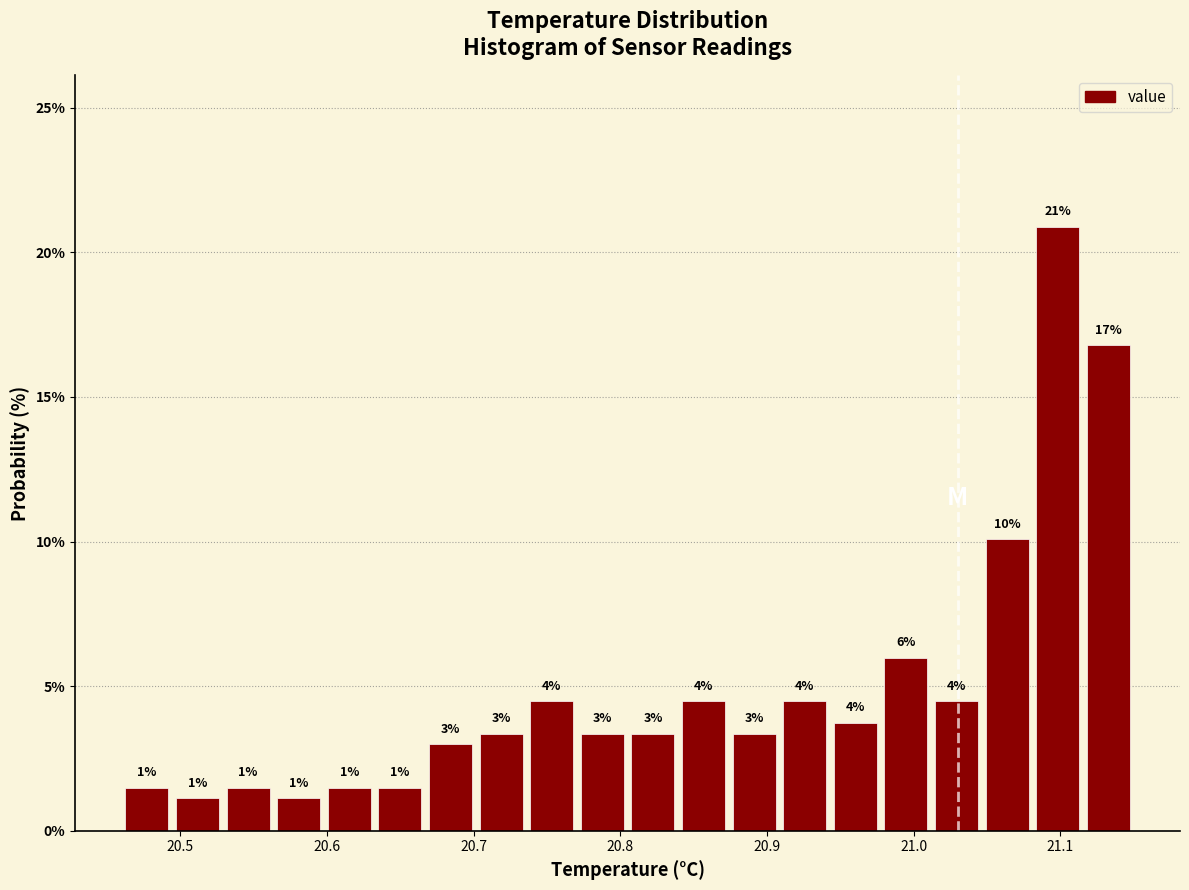

Around what value on the x-axis is the tallest bar? Give the approximate position of its centre, as read against the axis.

21.10